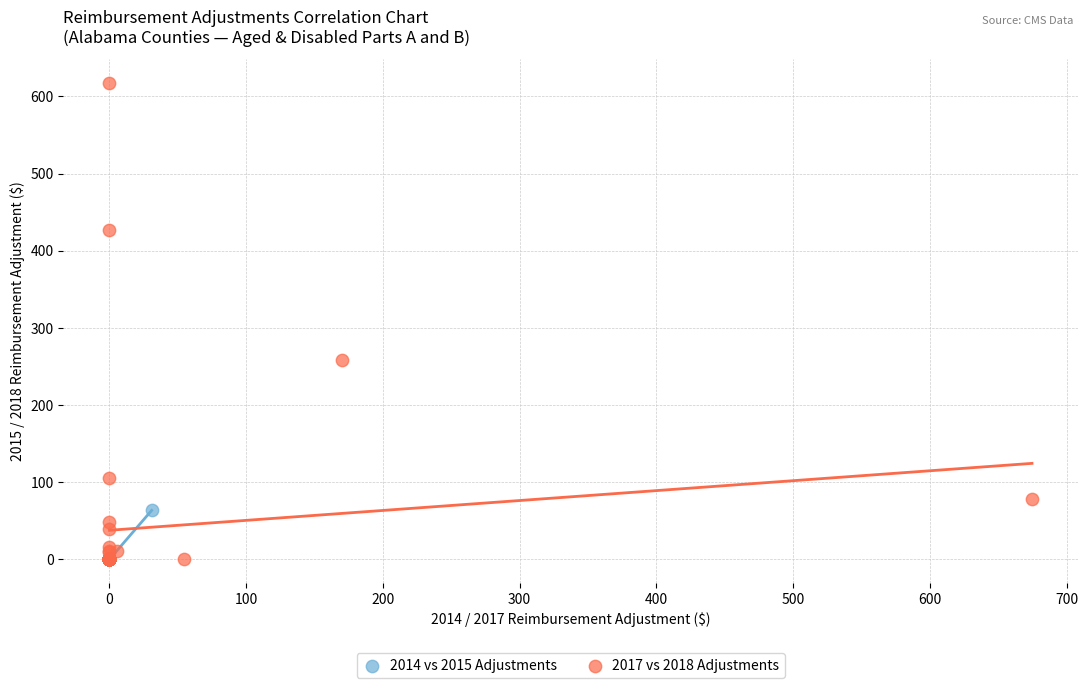

Which series reaches the maximum Y coordinate?

2017 vs 2018 Adjustments